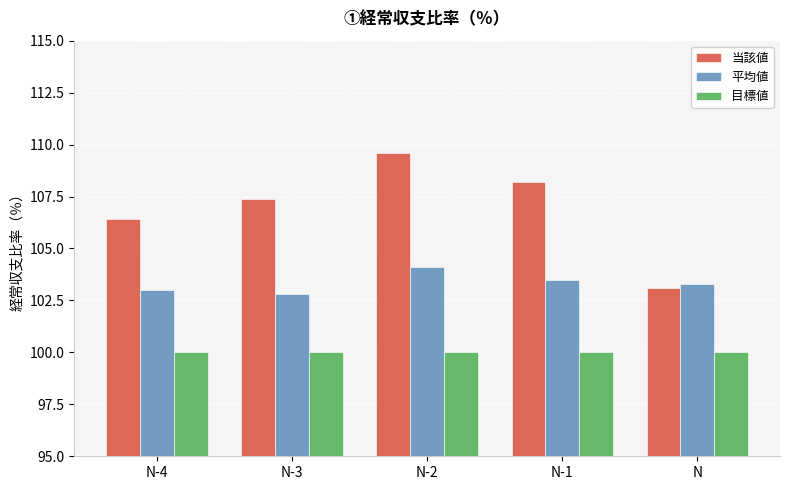

At how many categories does at least one series exceed 103?

5